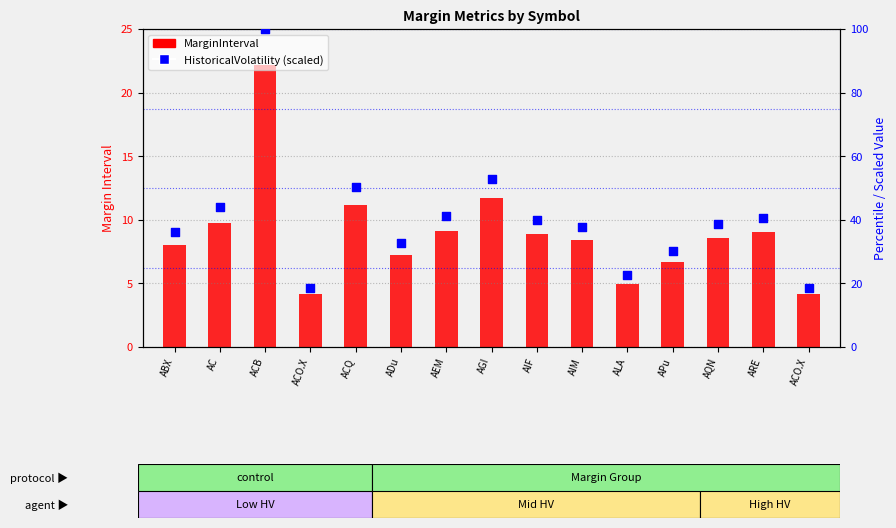

What is the total value across all series at AEM?

50.2